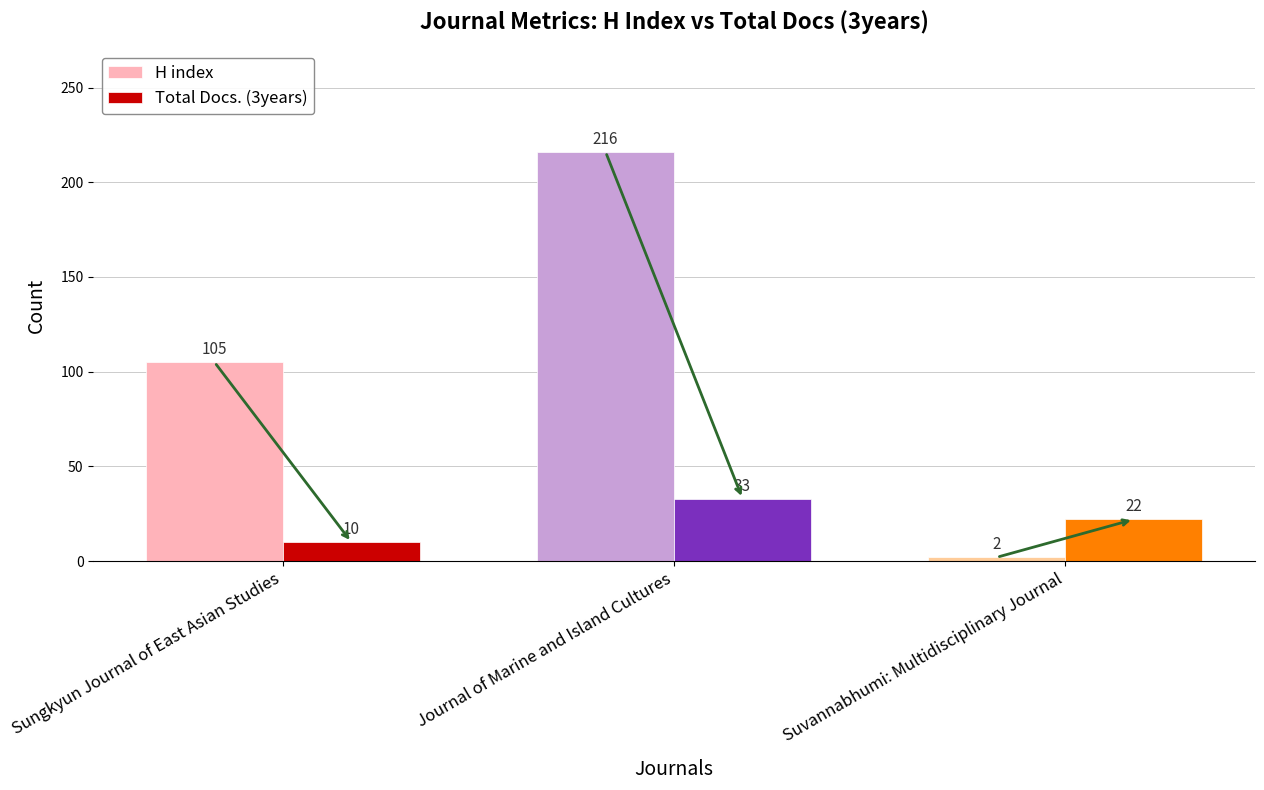

How many bars are there in total?

6